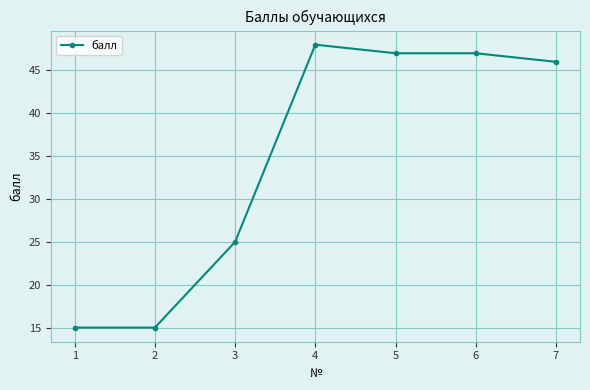

Approximately how many times larger is the value at 3 compared to 2?

1.7